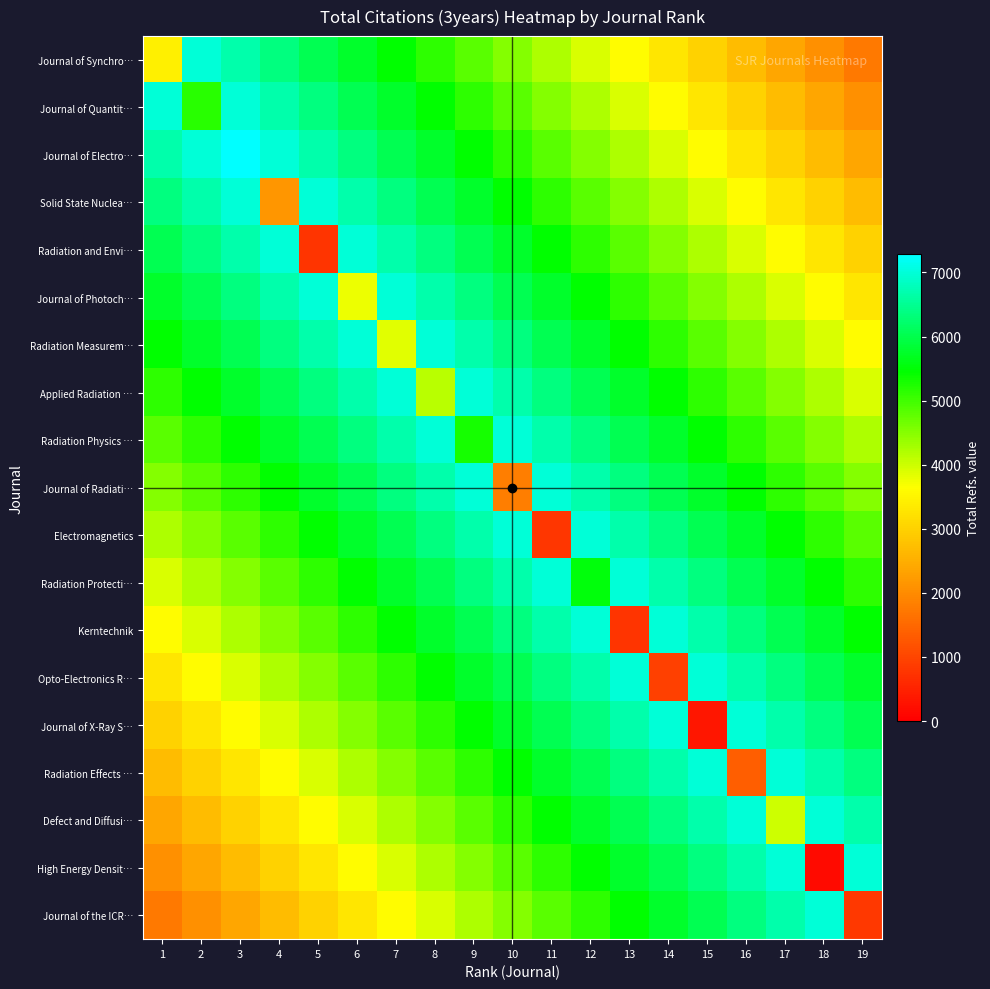

Reading left to right, list all the values displayed in this chart.

Journal of Synchro…: 1=3427.0	2=6977.3	3=6670.6	4=6363.9	5=6057.2	6=5750.5	7=5443.8	8=5137.1	9=4830.4	10=4523.7	11=4217.1	12=3910.4	13=3603.7	14=3297.0	15=2990.3	16=2683.6	17=2376.9	18=2070.2	19=1763.5
Journal of Quantit…: 1=6977.3	2=5161.0	3=6977.3	4=6670.6	5=6363.9	6=6057.2	7=5750.5	8=5443.8	9=5137.1	10=4830.4	11=4523.7	12=4217.1	13=3910.4	14=3603.7	15=3297.0	16=2990.3	17=2683.6	18=2376.9	19=2070.2
Journal of Electro…: 1=6670.6	2=6977.3	3=7284.0	4=6977.3	5=6670.6	6=6363.9	7=6057.2	8=5750.5	9=5443.8	10=5137.1	11=4830.4	12=4523.7	13=4217.1	14=3910.4	15=3603.7	16=3297.0	17=2990.3	18=2683.6	19=2376.9
Solid State Nuclea…: 1=6363.9	2=6670.6	3=6977.3	4=2145.0	5=6977.3	6=6670.6	7=6363.9	8=6057.2	9=5750.5	10=5443.8	11=5137.1	12=4830.4	13=4523.7	14=4217.1	15=3910.4	16=3603.7	17=3297.0	18=2990.3	19=2683.6
Radiation and Envi…: 1=6057.2	2=6363.9	3=6670.6	4=6977.3	5=763.0	6=6977.3	7=6670.6	8=6363.9	9=6057.2	10=5750.5	11=5443.8	12=5137.1	13=4830.4	14=4523.7	15=4217.1	16=3910.4	17=3603.7	18=3297.0	19=2990.3
Journal of Photoch…: 1=5750.5	2=6057.2	3=6363.9	4=6670.6	5=6977.3	6=3773.0	7=6977.3	8=6670.6	9=6363.9	10=6057.2	11=5750.5	12=5443.8	13=5137.1	14=4830.4	15=4523.7	16=4217.1	17=3910.4	18=3603.7	19=3297.0
Radiation Measurem…: 1=5443.8	2=5750.5	3=6057.2	4=6363.9	5=6670.6	6=6977.3	7=3855.0	8=6977.3	9=6670.6	10=6363.9	11=6057.2	12=5750.5	13=5443.8	14=5137.1	15=4830.4	16=4523.7	17=4217.1	18=3910.4	19=3603.7
Applied Radiation …: 1=5137.1	2=5443.8	3=5750.5	4=6057.2	5=6363.9	6=6670.6	7=6977.3	8=4127.0	9=6977.3	10=6670.6	11=6363.9	12=6057.2	13=5750.5	14=5443.8	15=5137.1	16=4830.4	17=4523.7	18=4217.1	19=3910.4
Radiation Physics …: 1=4830.4	2=5137.1	3=5443.8	4=5750.5	5=6057.2	6=6363.9	7=6670.6	8=6977.3	9=5307.0	10=6977.3	11=6670.6	12=6363.9	13=6057.2	14=5750.5	15=5443.8	16=5137.1	17=4830.4	18=4523.7	19=4217.1
Journal of Radiati…: 1=4523.7	2=4830.4	3=5137.1	4=5443.8	5=5750.5	6=6057.2	7=6363.9	8=6670.6	9=6977.3	10=1819.0	11=6977.3	12=6670.6	13=6363.9	14=6057.2	15=5750.5	16=5443.8	17=5137.1	18=4830.4	19=4523.7
Electromagnetics: 1=4217.1	2=4523.7	3=4830.4	4=5137.1	5=5443.8	6=5750.5	7=6057.2	8=6363.9	9=6670.6	10=6977.3	11=789.0	12=6977.3	13=6670.6	14=6363.9	15=6057.2	16=5750.5	17=5443.8	18=5137.1	19=4830.4
Radiation Protecti…: 1=3910.4	2=4217.1	3=4523.7	4=4830.4	5=5137.1	6=5443.8	7=5750.5	8=6057.2	9=6363.9	10=6670.6	11=6977.3	12=5526.0	13=6977.3	14=6670.6	15=6363.9	16=6057.2	17=5750.5	18=5443.8	19=5137.1
Kerntechnik: 1=3603.7	2=3910.4	3=4217.1	4=4523.7	5=4830.4	6=5137.1	7=5443.8	8=5750.5	9=6057.2	10=6363.9	11=6670.6	12=6977.3	13=765.0	14=6977.3	15=6670.6	16=6363.9	17=6057.2	18=5750.5	19=5443.8
Opto-Electronics R…: 1=3297.0	2=3603.7	3=3910.4	4=4217.1	5=4523.7	6=4830.4	7=5137.1	8=5443.8	9=5750.5	10=6057.2	11=6363.9	12=6670.6	13=6977.3	14=917.0	15=6977.3	16=6670.6	17=6363.9	18=6057.2	19=5750.5
Journal of X-Ray S…: 1=2990.3	2=3297.0	3=3603.7	4=3910.4	5=4217.1	6=4523.7	7=4830.4	8=5137.1	9=5443.8	10=5750.5	11=6057.2	12=6363.9	13=6670.6	14=6977.3	15=327.0	16=6977.3	17=6670.6	18=6363.9	19=6057.2
Radiation Effects …: 1=2683.6	2=2990.3	3=3297.0	4=3603.7	5=3910.4	6=4217.1	7=4523.7	8=4830.4	9=5137.1	10=5443.8	11=5750.5	12=6057.2	13=6363.9	14=6670.6	15=6977.3	16=1356.0	17=6977.3	18=6670.6	19=6363.9
Defect and Diffusi…: 1=2376.9	2=2683.6	3=2990.3	4=3297.0	5=3603.7	6=3910.4	7=4217.1	8=4523.7	9=4830.4	10=5137.1	11=5443.8	12=5750.5	13=6057.2	14=6363.9	15=6670.6	16=6977.3	17=3996.0	18=6977.3	19=6670.6
High Energy Densit…: 1=2070.2	2=2376.9	3=2683.6	4=2990.3	5=3297.0	6=3603.7	7=3910.4	8=4217.1	9=4523.7	10=4830.4	11=5137.1	12=5443.8	13=5750.5	14=6057.2	15=6363.9	16=6670.6	17=6977.3	18=161.0	19=6977.3
Journal of the ICR…: 1=1763.5	2=2070.2	3=2376.9	4=2683.6	5=2990.3	6=3297.0	7=3603.7	8=3910.4	9=4217.1	10=4523.7	11=4830.4	12=5137.1	13=5443.8	14=5750.5	15=6057.2	16=6363.9	17=6670.6	18=6977.3	19=804.0